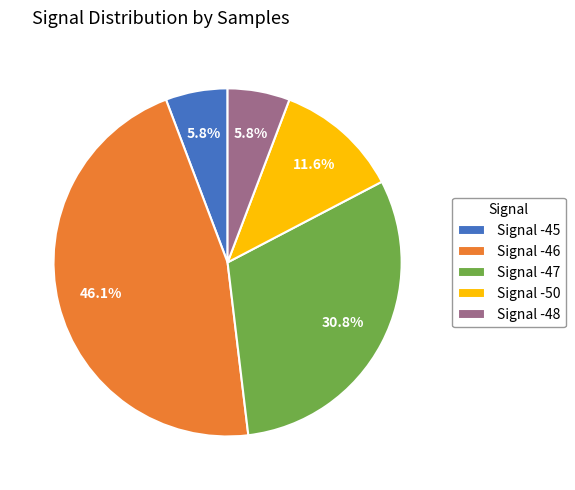

Between Signal -45 and Signal -50, which is larger?

Signal -50